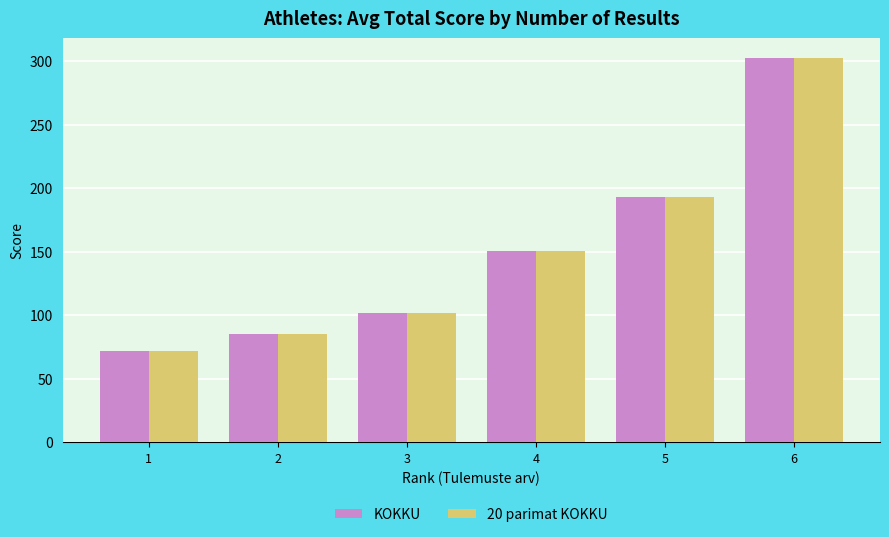

Read the KOKKU value at 2.

85.7